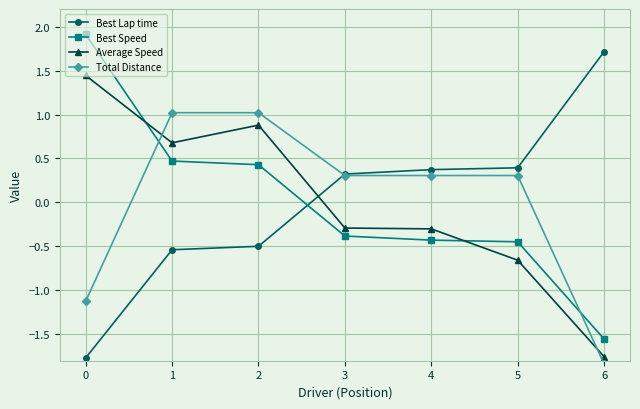

The Best Lap time series shows 0.4 at 5. True or false?

True